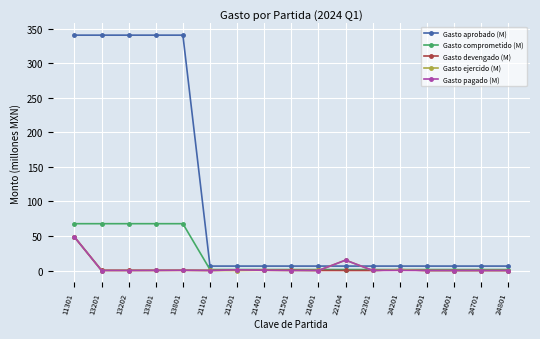

Which category has the highest value in the Gasto devengado (M) series?

11301